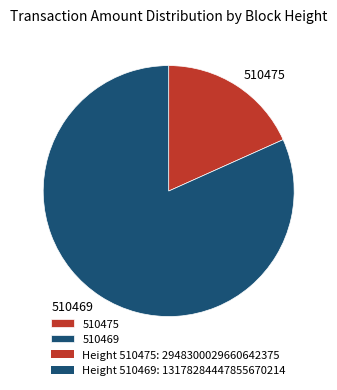

Between 510469 and 510475, which is larger?

510469